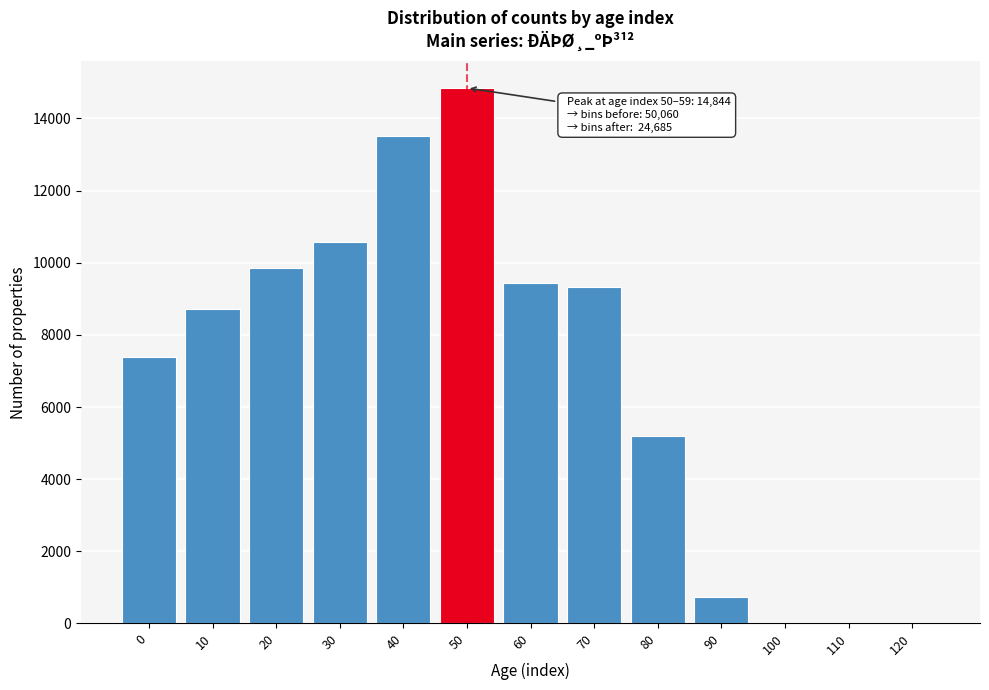

Is it true that the value at 10 is 14074?

False